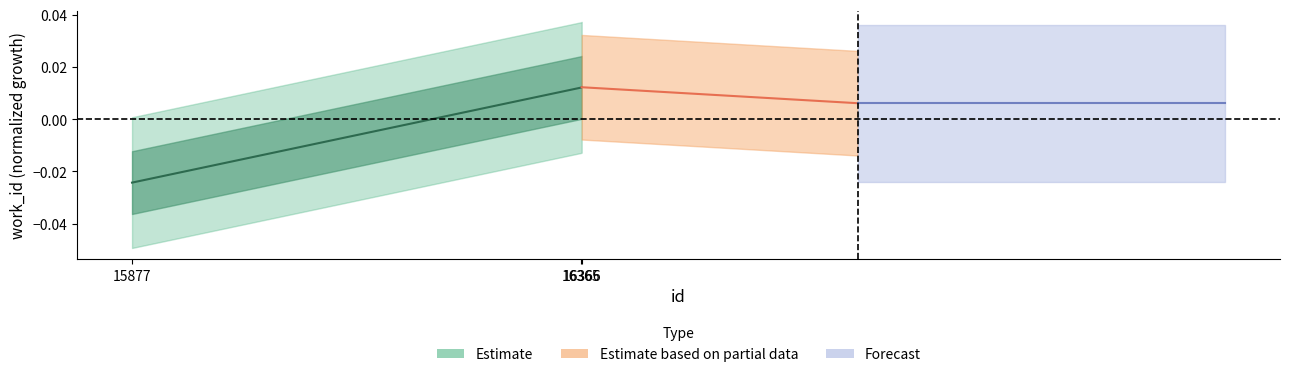

Does the chart have visible grid lines?

No